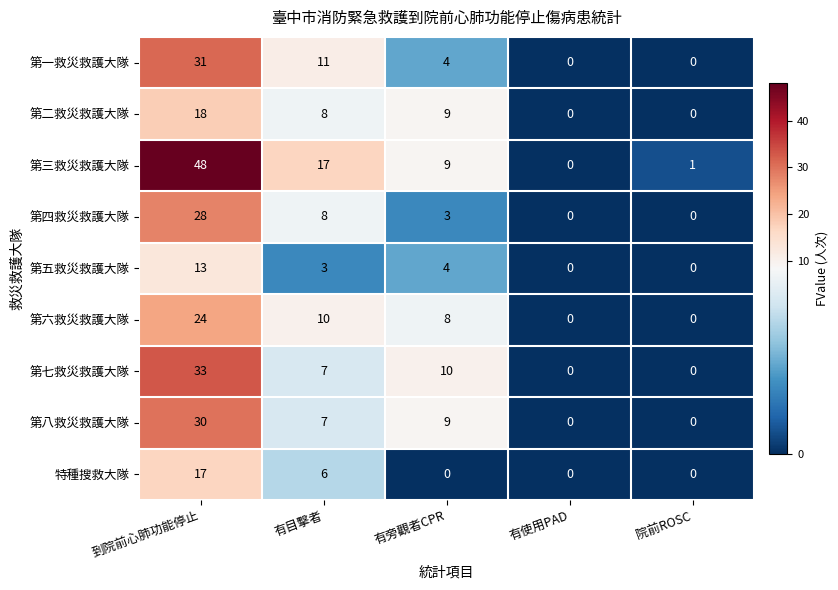

At which label does 第八救災救護大隊 reach its peak?

到院前心肺功能停止